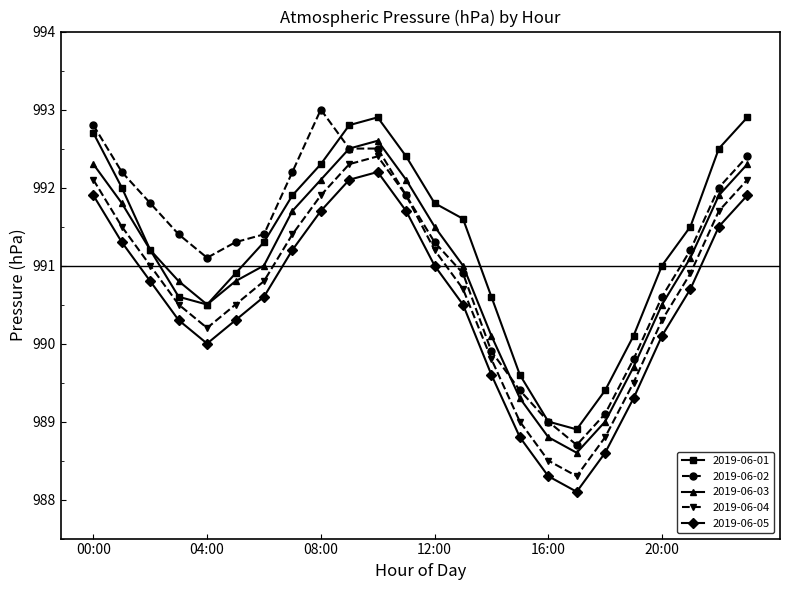

True or false: 2019-06-04 and 2019-06-05 intersect in this chart.

False